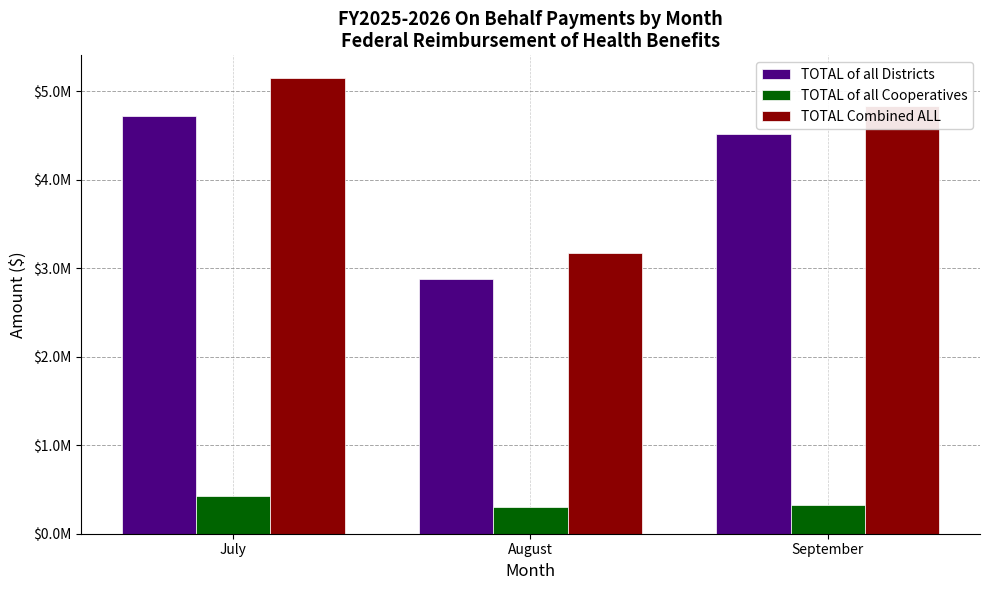

Is the value of TOTAL Combined ALL at September greater than the value of TOTAL of all Districts at September?

Yes